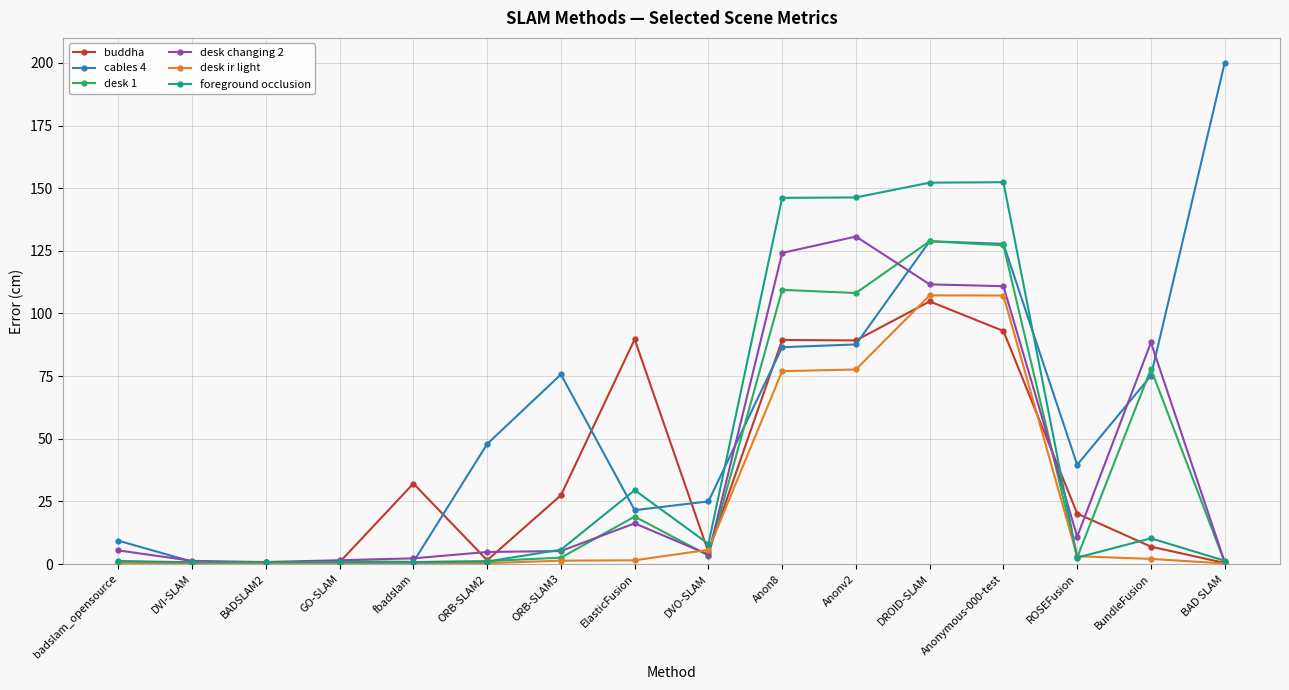

At which label does cables 4 reach its peak?

BAD SLAM